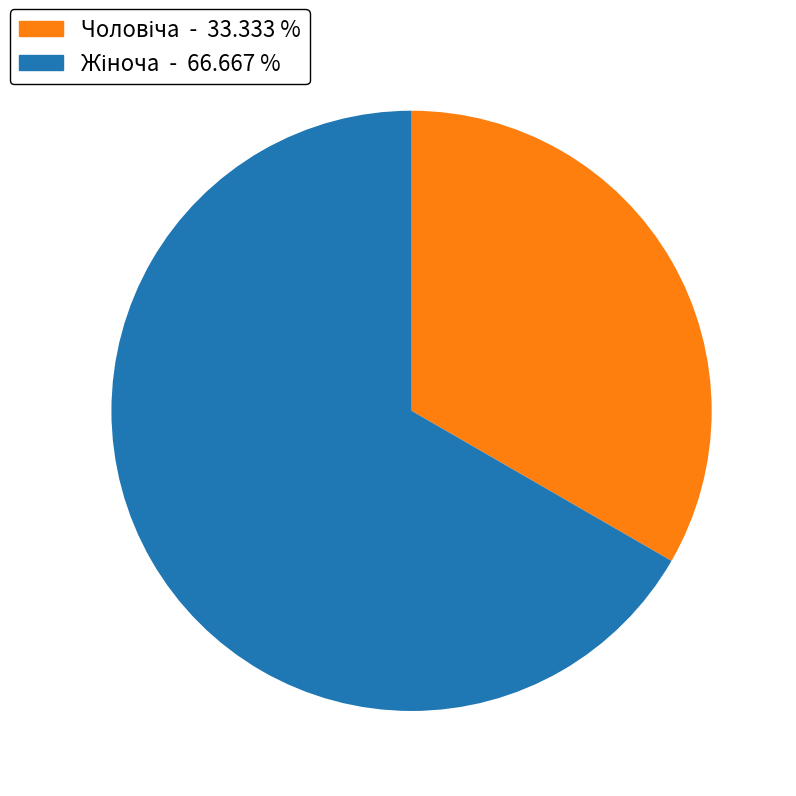

Is there any slice that represents more than half of the pie?

Yes